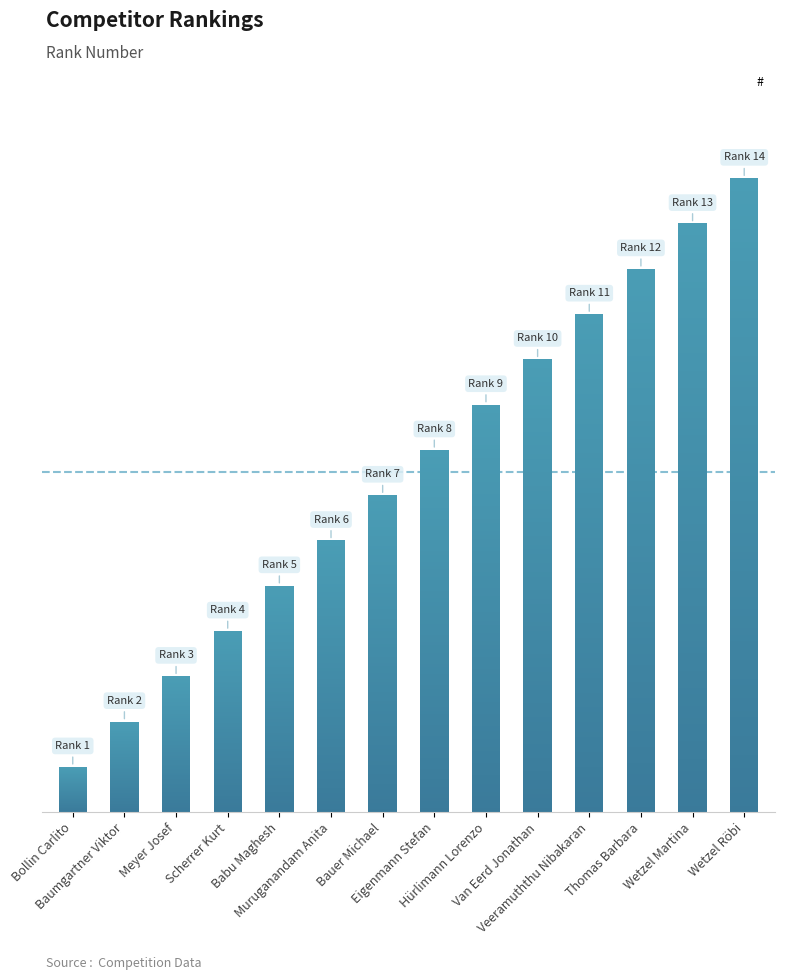

What is the label of the 11th bar from the left?

Veeramuththu Nibakaran